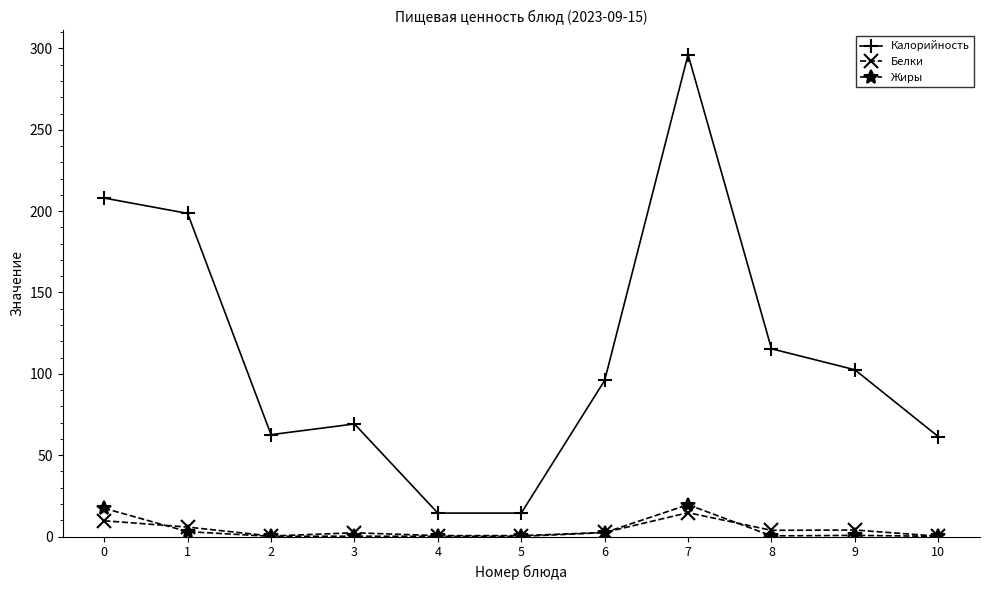

Is it true that Жиры equals 19.6 at 7?

True